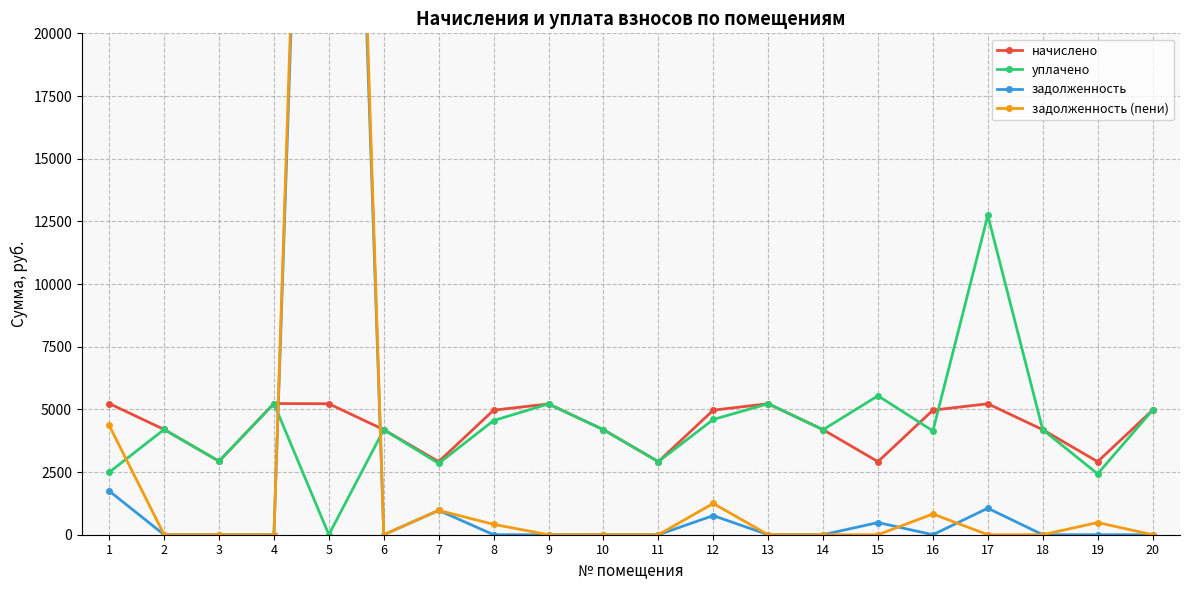

How many intersections are there between задолженность and уплачено?

2